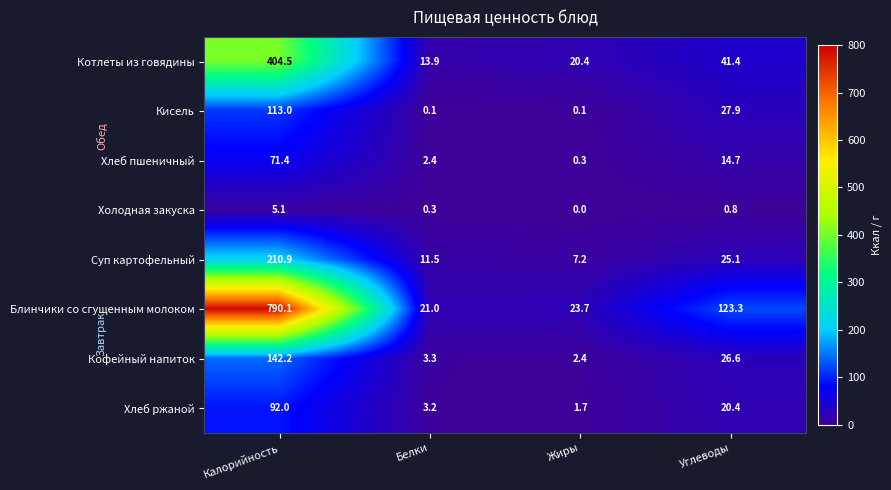

What is the sum of all Котлеты из говядины values?

480.2